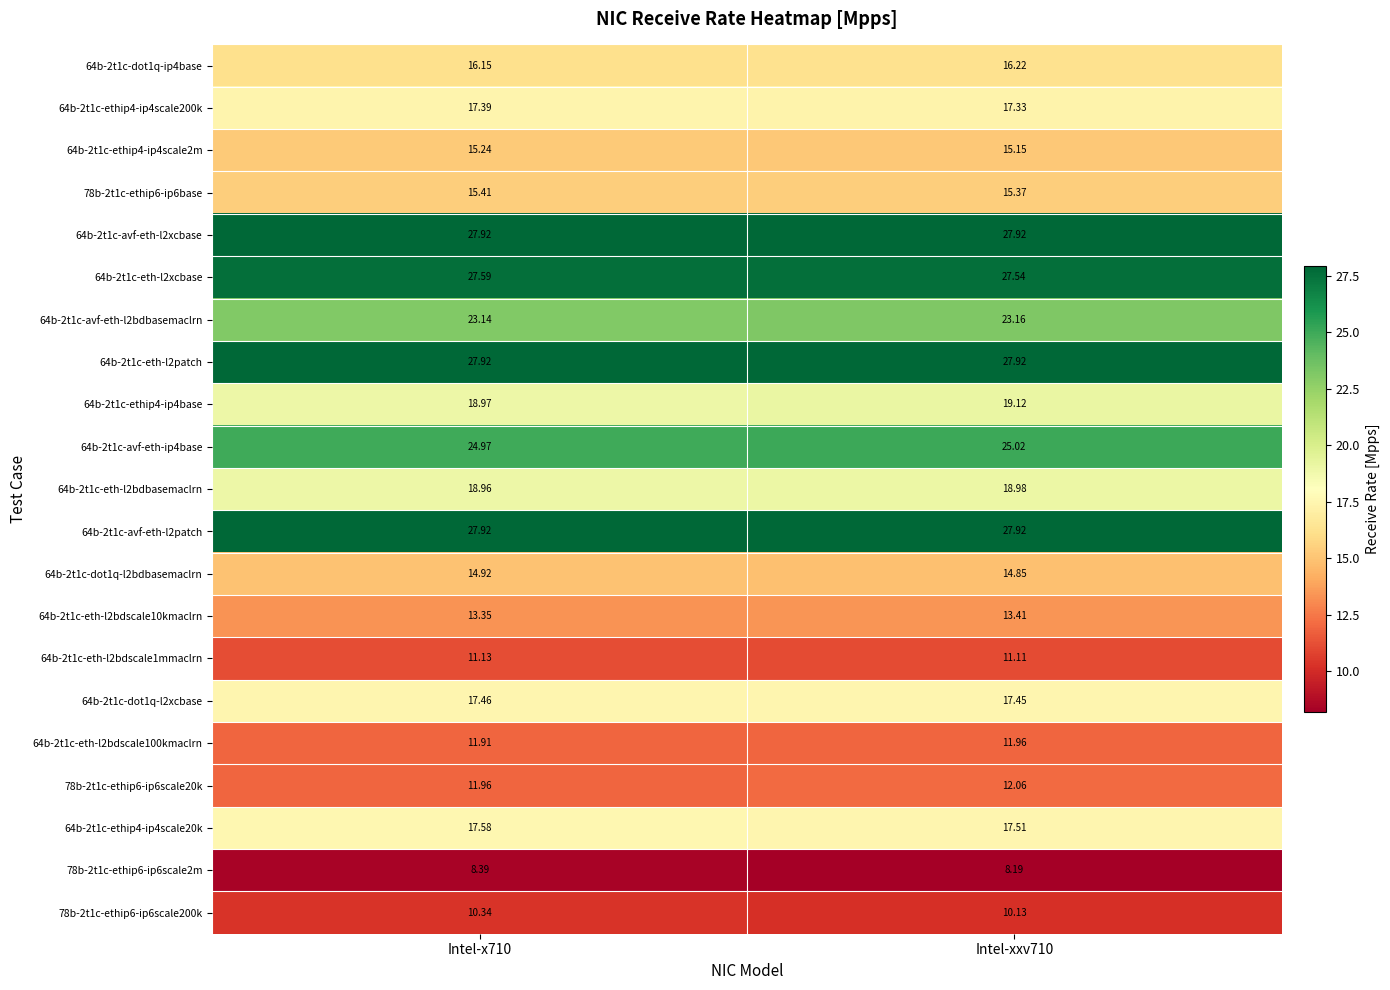

How many data points does each series have?

2